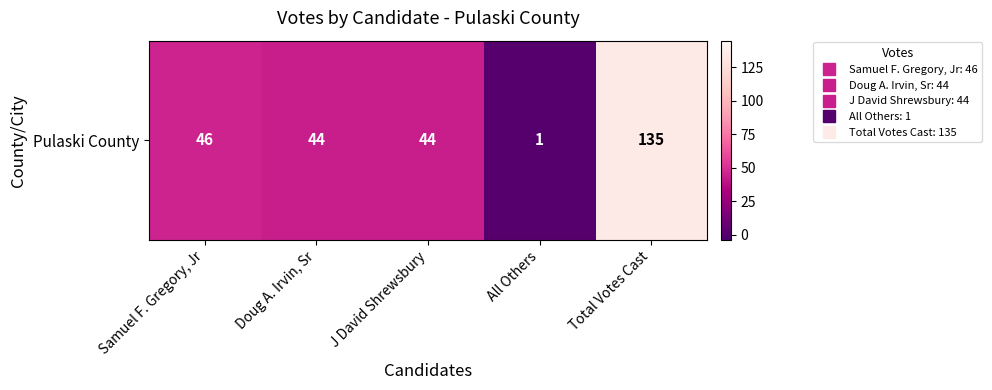

What is the maximum value shown in the chart?

135